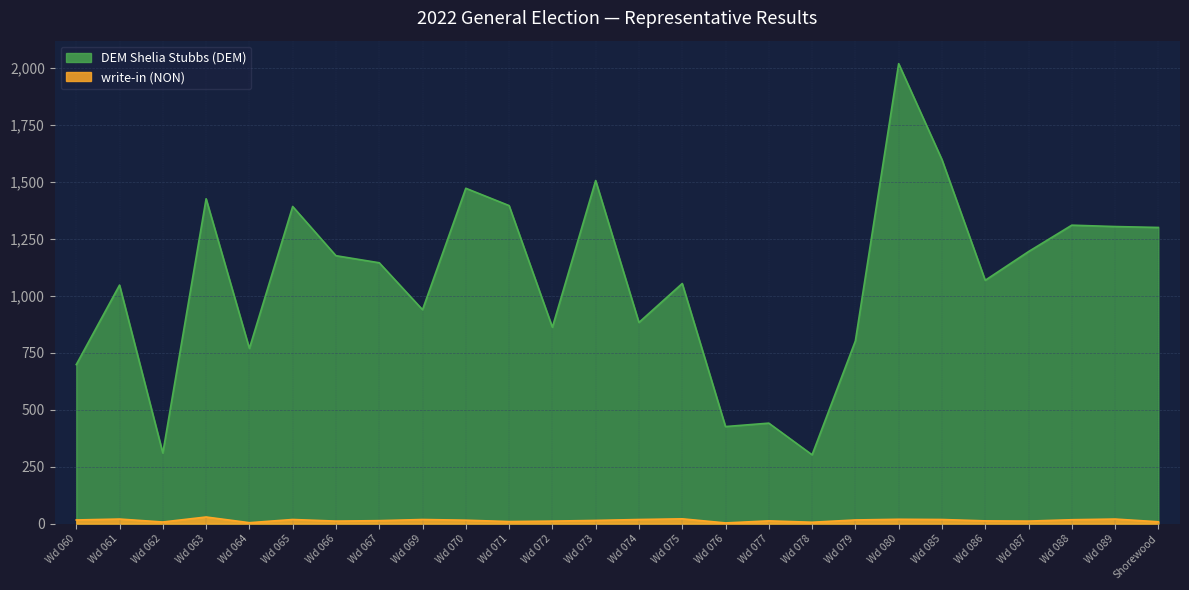

At which label is DEM Shelia Stubbs (DEM) closest to 1160?

Wd 067